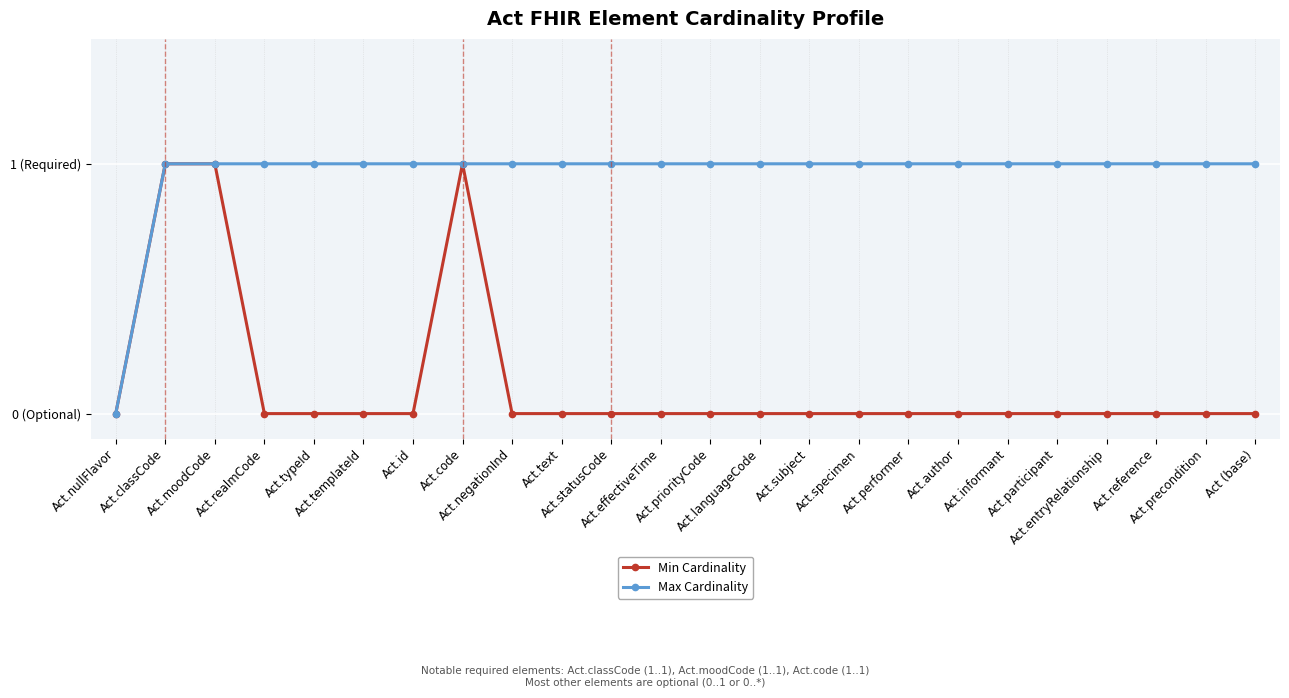

Reading left to right, list all the values displayed in this chart.

Min Cardinality: Act.nullFlavor=0	Act.classCode=1	Act.moodCode=1	Act.realmCode=0	Act.typeId=0	Act.templateId=0	Act.id=0	Act.code=1	Act.negationInd=0	Act.text=0	Act.statusCode=0	Act.effectiveTime=0	Act.priorityCode=0	Act.languageCode=0	Act.subject=0	Act.specimen=0	Act.performer=0	Act.author=0	Act.informant=0	Act.participant=0	Act.entryRelationship=0	Act.reference=0	Act.precondition=0	Act (base)=0
Max Cardinality: Act.nullFlavor=0	Act.classCode=1	Act.moodCode=1	Act.realmCode=1	Act.typeId=1	Act.templateId=1	Act.id=1	Act.code=1	Act.negationInd=1	Act.text=1	Act.statusCode=1	Act.effectiveTime=1	Act.priorityCode=1	Act.languageCode=1	Act.subject=1	Act.specimen=1	Act.performer=1	Act.author=1	Act.informant=1	Act.participant=1	Act.entryRelationship=1	Act.reference=1	Act.precondition=1	Act (base)=1